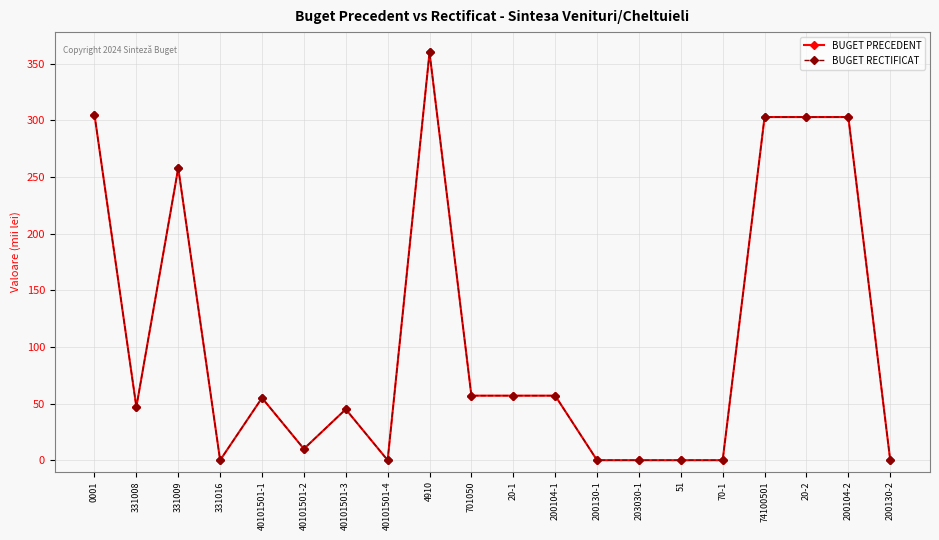

What position from the left is 701050?

10